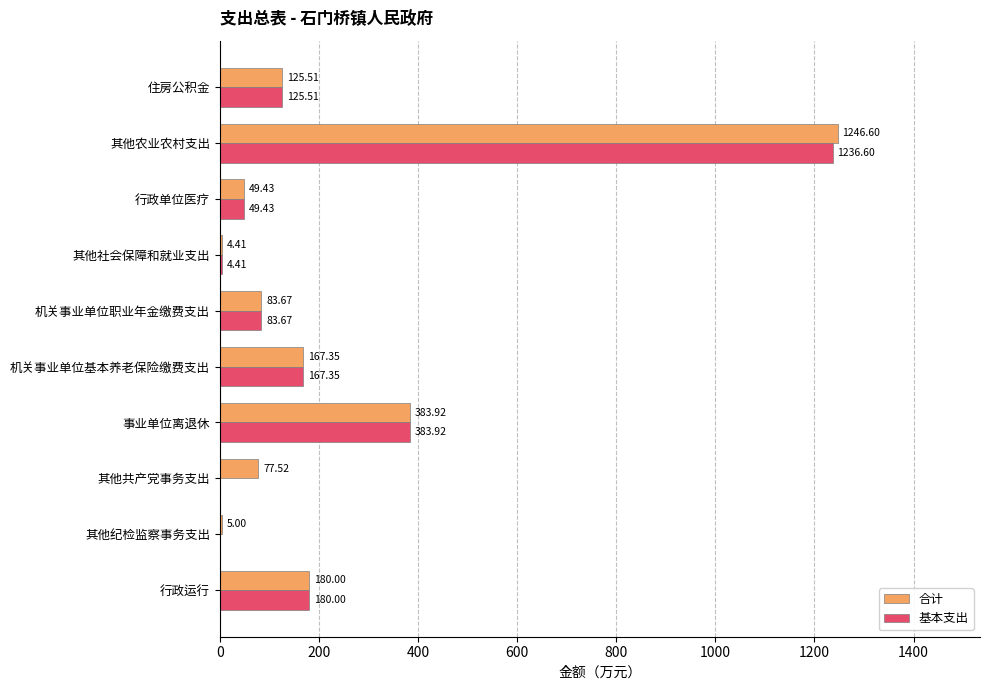

Which series has the largest total across all categories?

合计